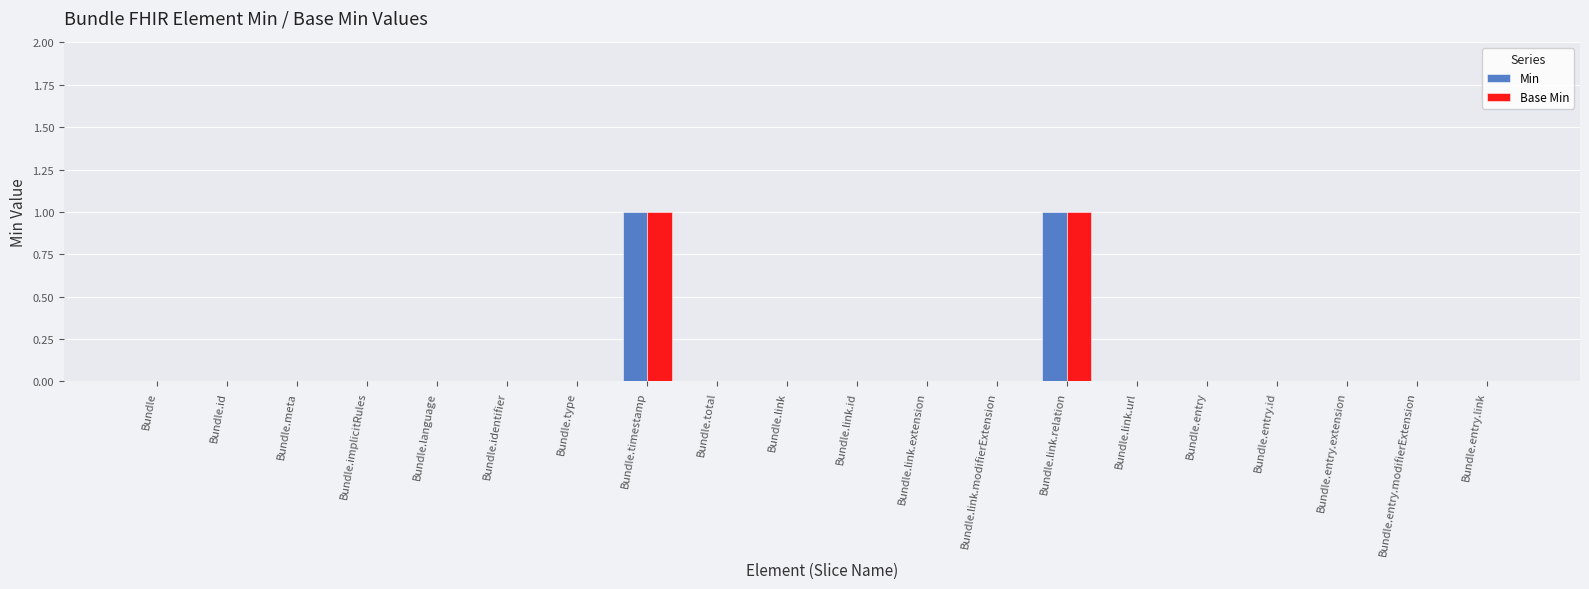

The value of Min at Bundle.entry.link is -1. True or false?

False